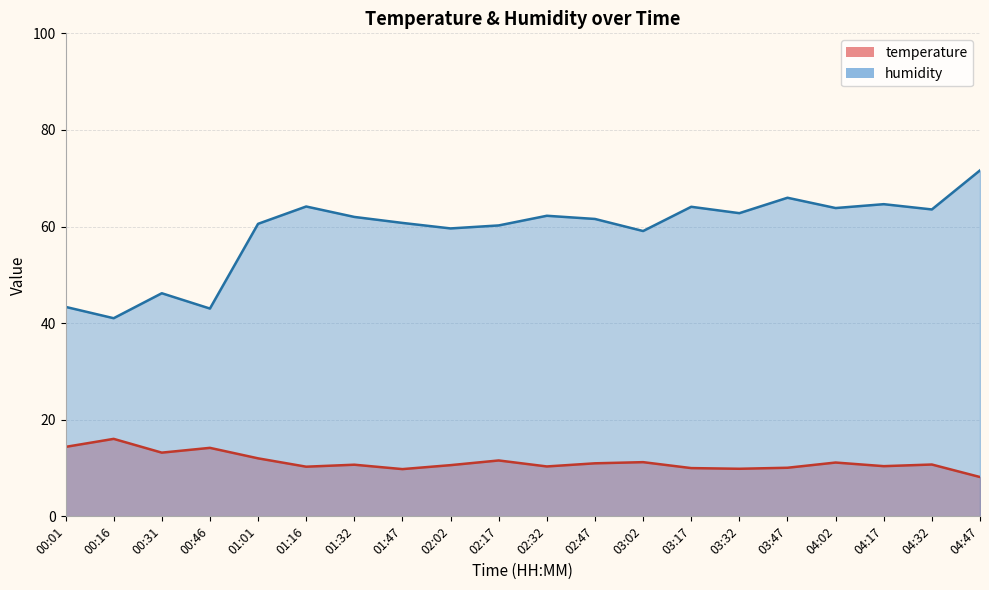

What is the difference between the maximum and minimum values in the humidity series?

30.6